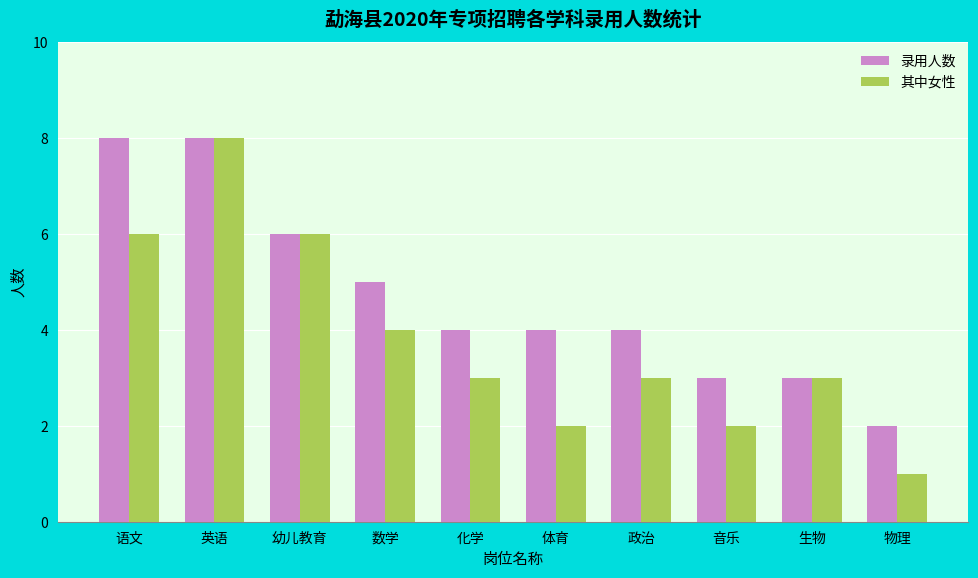

At which label is 其中女性 closest to 4?

数学